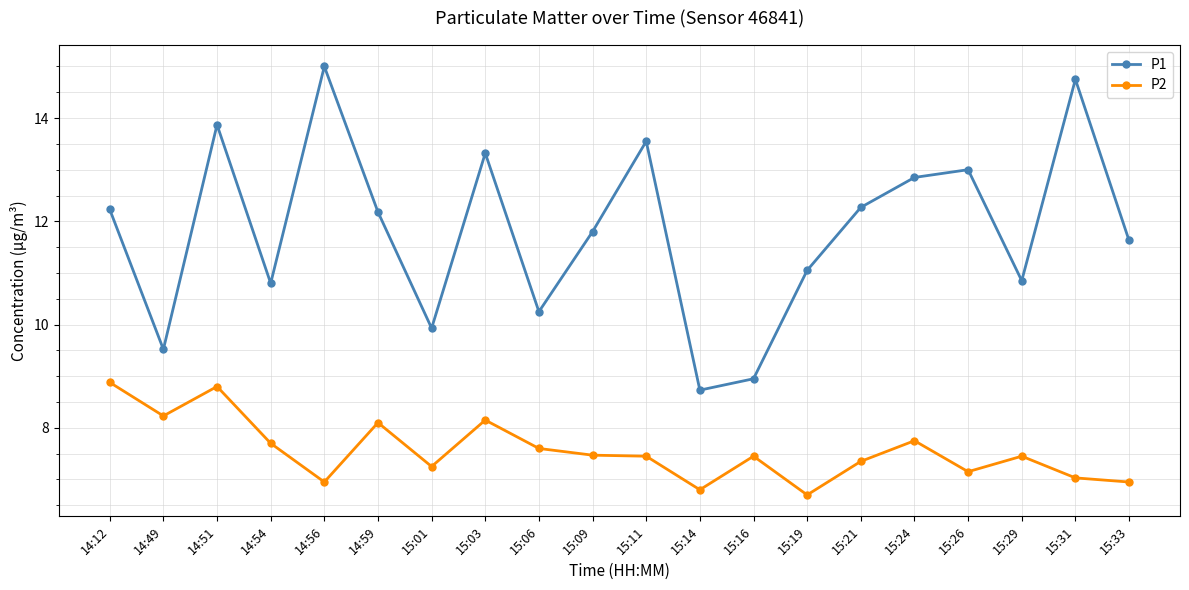

True or false: P2 has more than 2 interior local peaks.

True